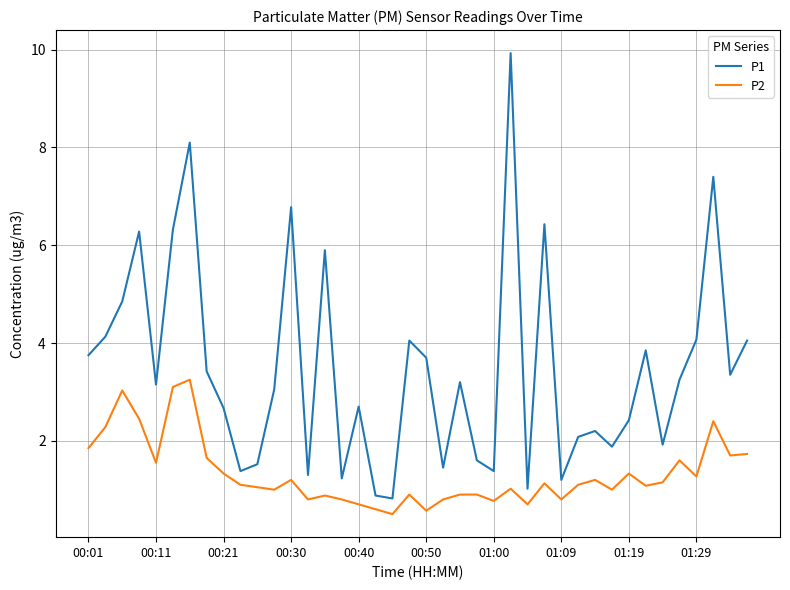

Which series has the largest range (max minus min)?

P1